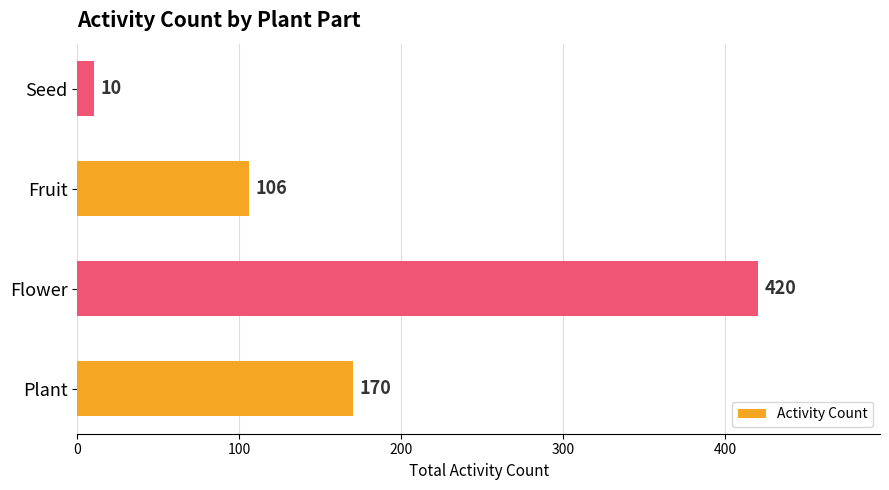

Reading bottom to top, extract all data points from this chart.

Plant=170	Flower=420	Fruit=106	Seed=10